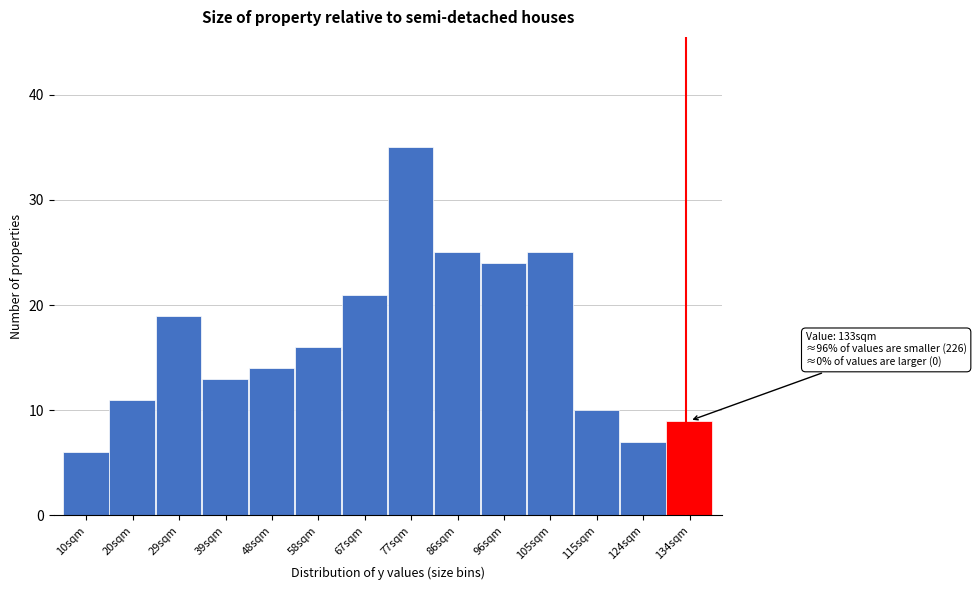

Which range on the x-axis has the tallest bar?

72 to 81